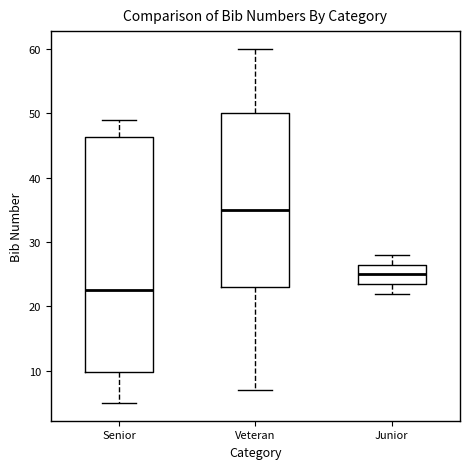

Which box has the highest median line?

Veteran